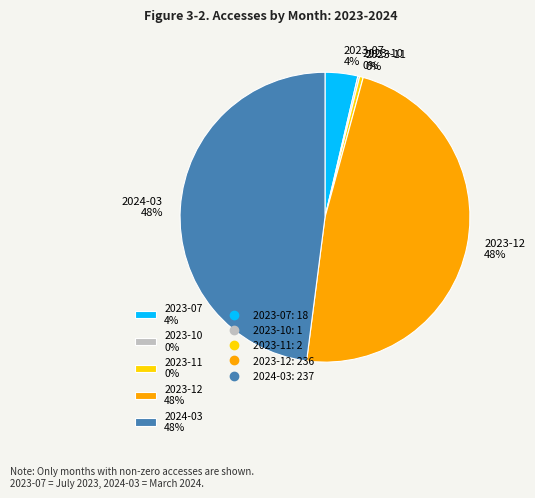

Does 2024-03 48% represent more than half of the total?

No